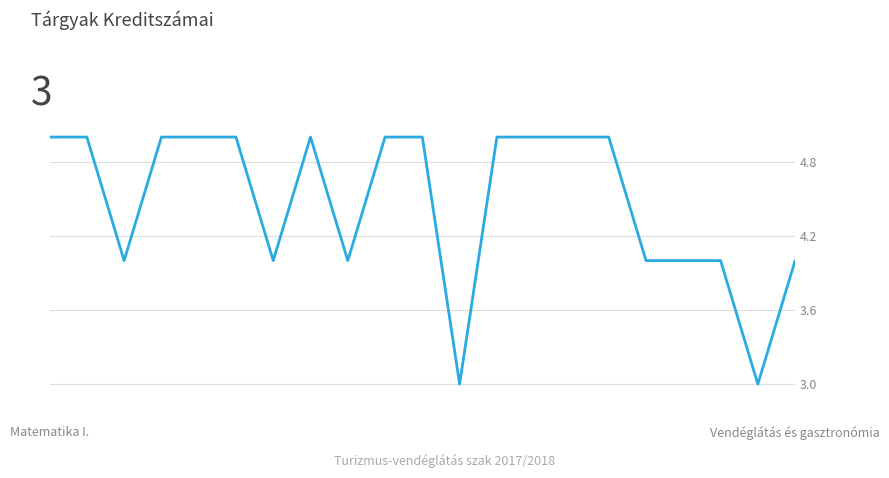

What is the minimum value shown in the chart?

3